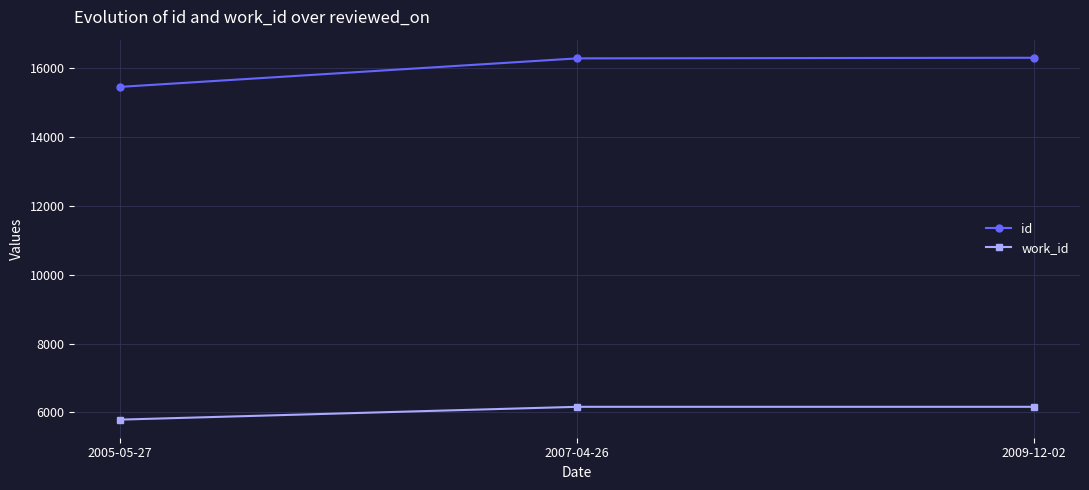

The value of id at 2005-05-27 is 15447. True or false?

True